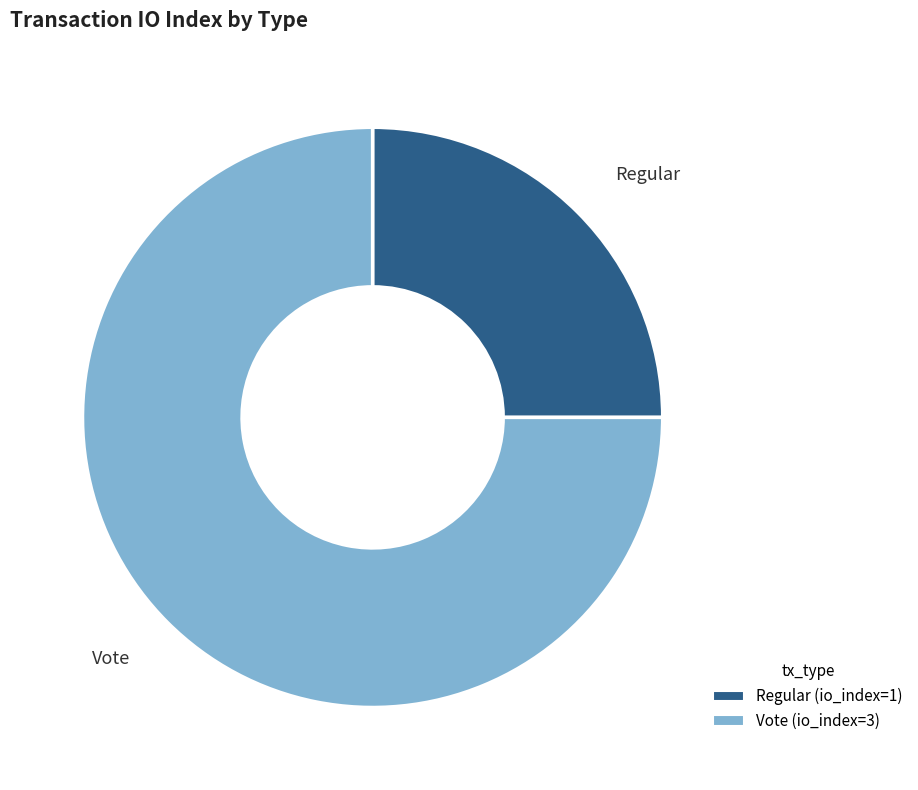

Is the sum of Regular and Vote greater than half?

Yes